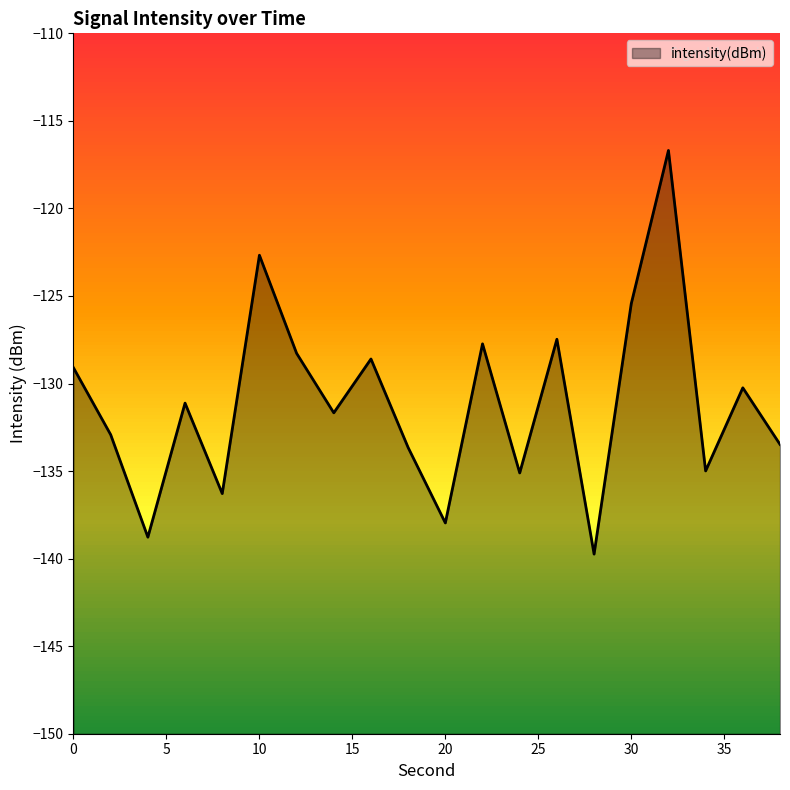

What is the value of the 19th point from the left?

-130.2